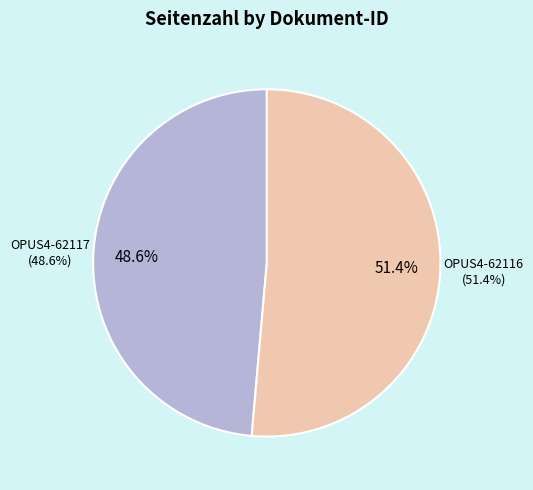

Which slice is the smallest?

OPUS4-62117